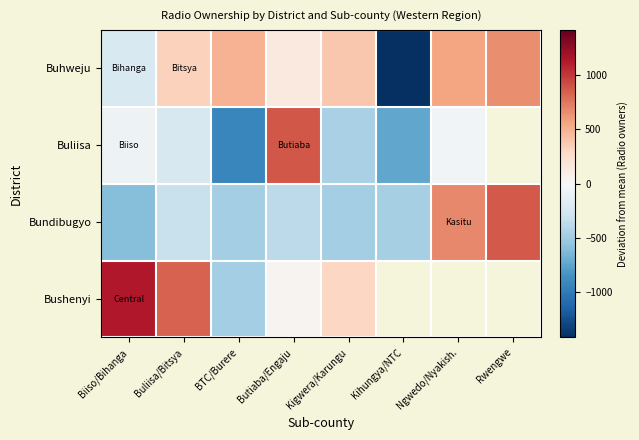

Count the number of data series in this chart.

4